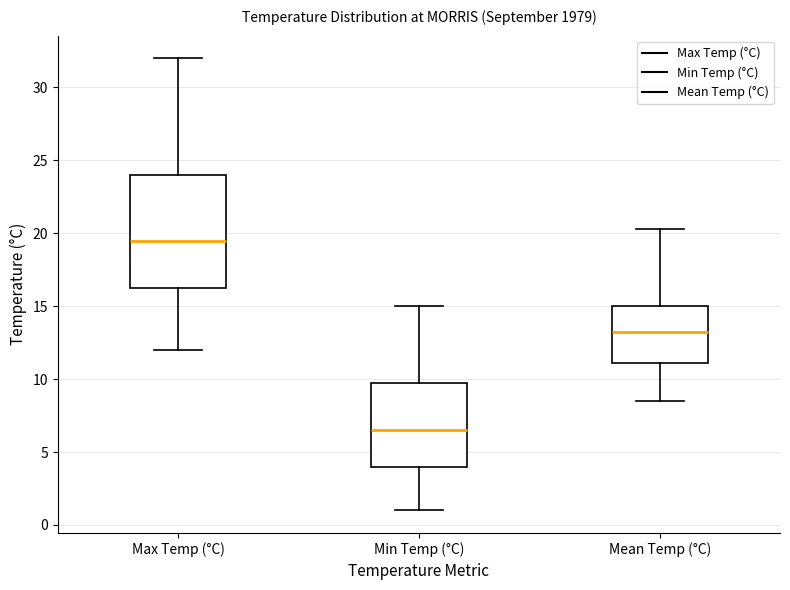

Comparing the boxes themselves (not the whiskers), which one is the tallest?

Max Temp (°C)